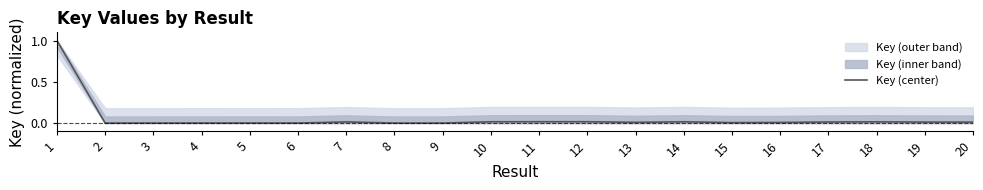

Reading right to left, extract all data points from this chart.

0.0	0.0	0.0	0.0	0.0	0.0	0.0	0.0	0.0	0.0	0.0	0.0	0.0	0.0	0.0	0.0	0.0	0.0	0.0	1.0